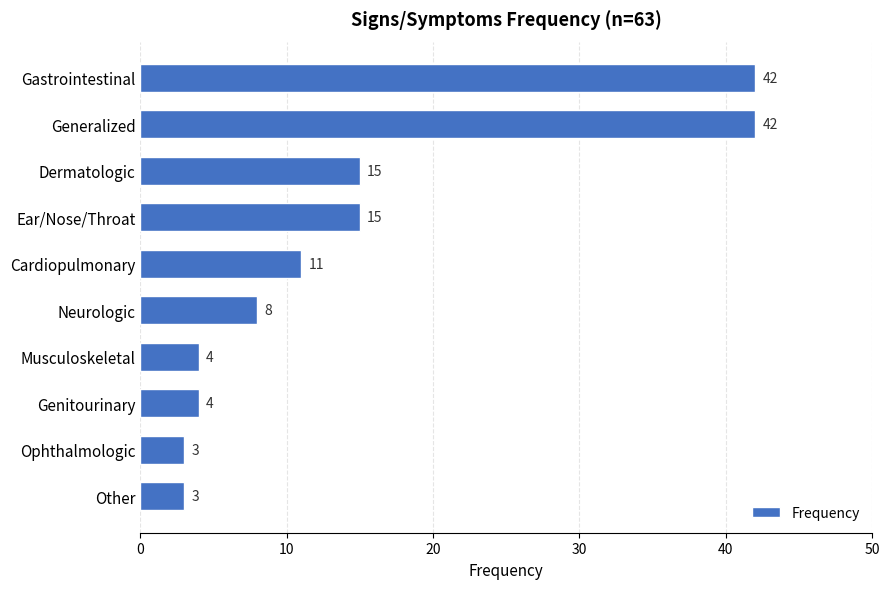

What is the change in value from Gastrointestinal to Ear/Nose/Throat?

-27